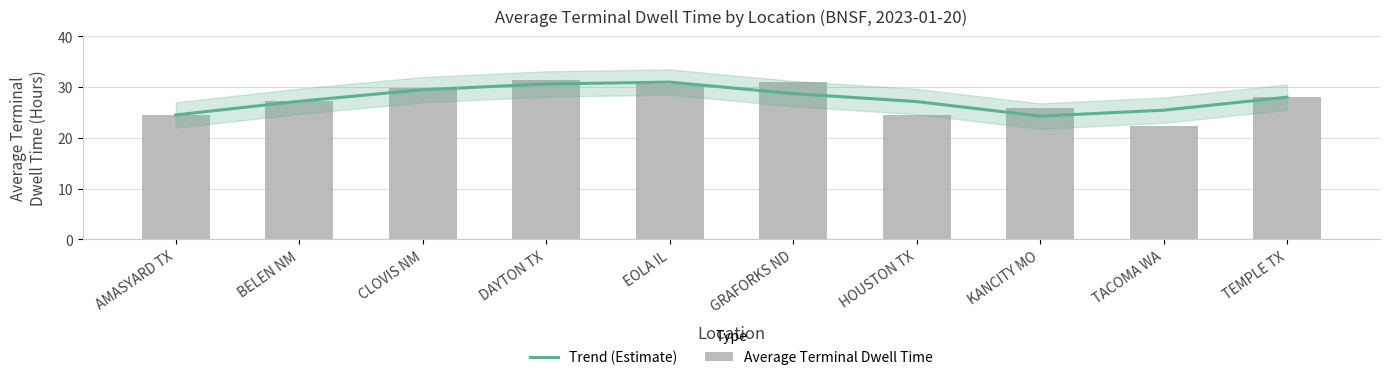

Reading right to left, list all the values displayed in this chart.

Trend (Estimate): 28.0	25.4	24.3	27.1	28.7	31.0	30.6	29.5	27.2	24.5
Average Terminal Dwell Time: 28.0	22.4	25.9	24.5	31.0	30.6	31.3	29.9	27.2	24.5